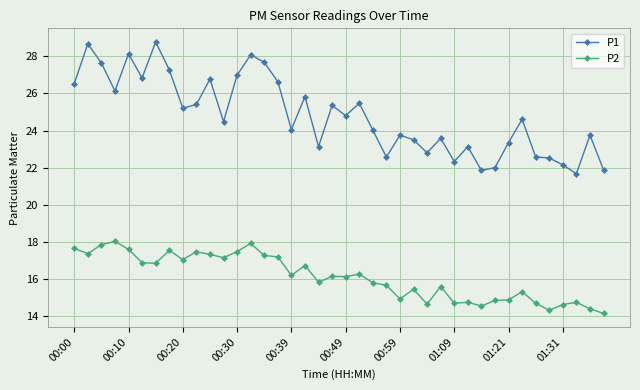

What is the minimum value shown in the chart?

14.2